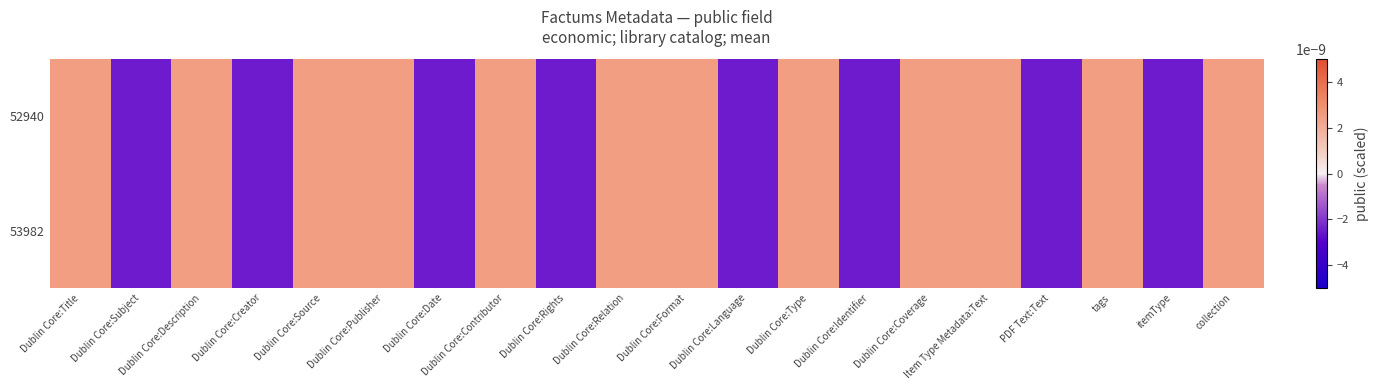

Which series has the largest range (max minus min)?

52940